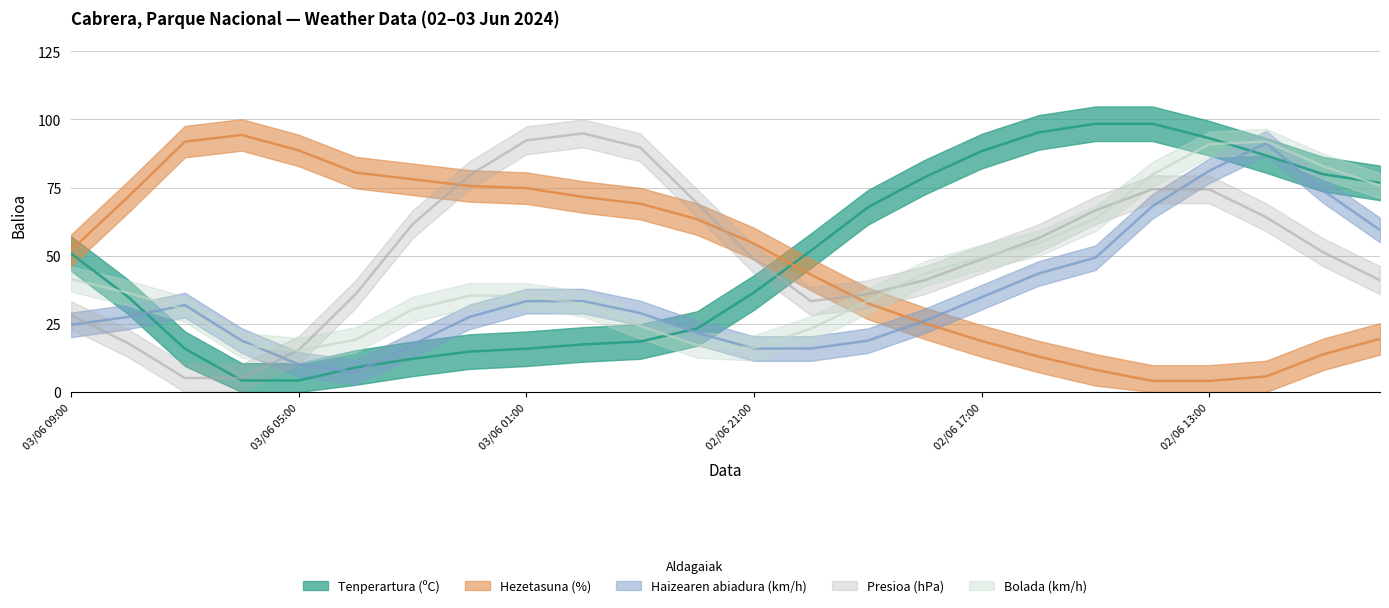

Does the chart have visible grid lines?

Yes